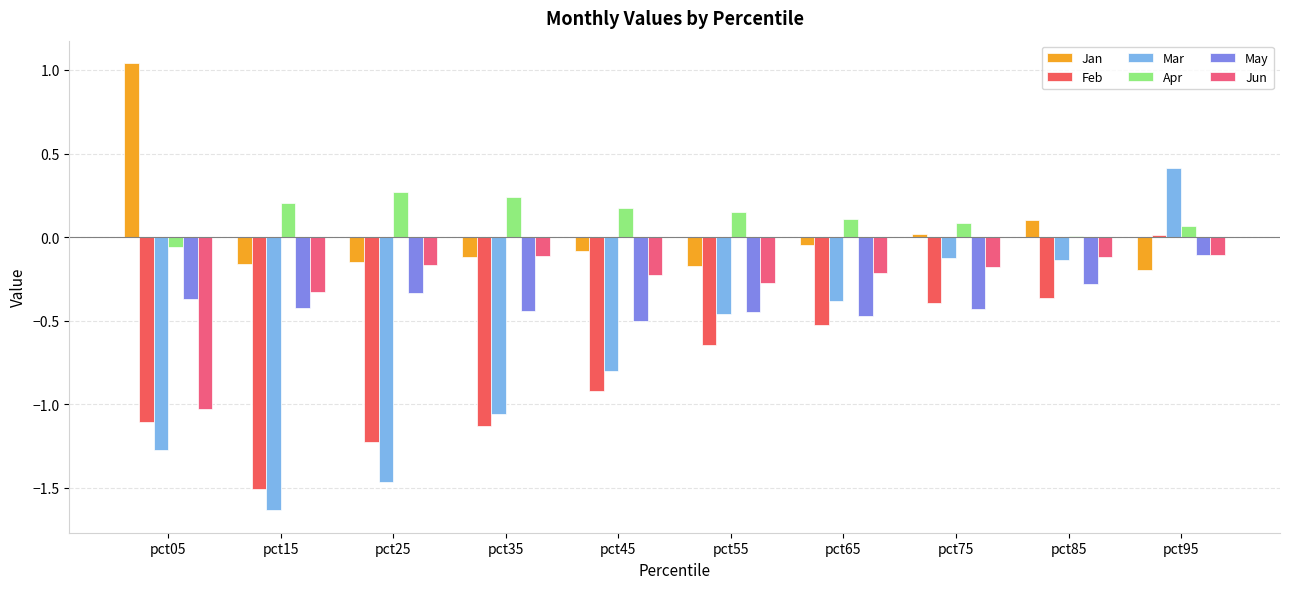

Reading left to right, list all the values displayed in this chart.

Jan: 1.0	-0.2	-0.1	-0.1	-0.1	-0.2	-0.0	0.0	0.1	-0.2
Feb: -1.1	-1.5	-1.2	-1.1	-0.9	-0.6	-0.5	-0.4	-0.4	0.0
Mar: -1.3	-1.6	-1.5	-1.1	-0.8	-0.5	-0.4	-0.1	-0.1	0.4
Apr: -0.1	0.2	0.3	0.2	0.2	0.2	0.1	0.1	0.0	0.1
May: -0.4	-0.4	-0.3	-0.4	-0.5	-0.4	-0.5	-0.4	-0.3	-0.1
Jun: -1.0	-0.3	-0.2	-0.1	-0.2	-0.3	-0.2	-0.2	-0.1	-0.1